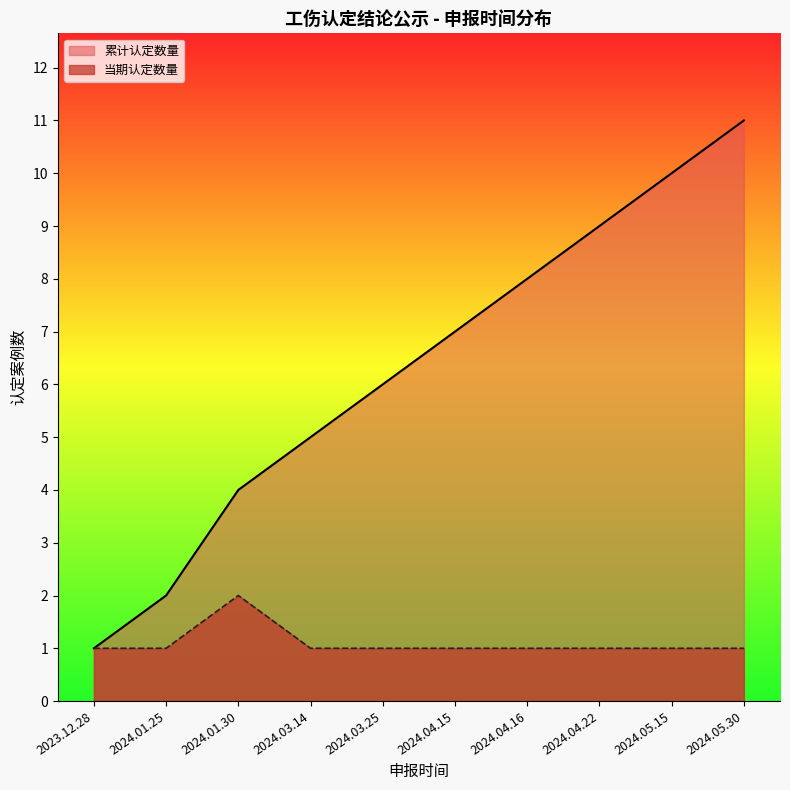

True or false: 认定数量 and 累计案例数 cross at least once.

False